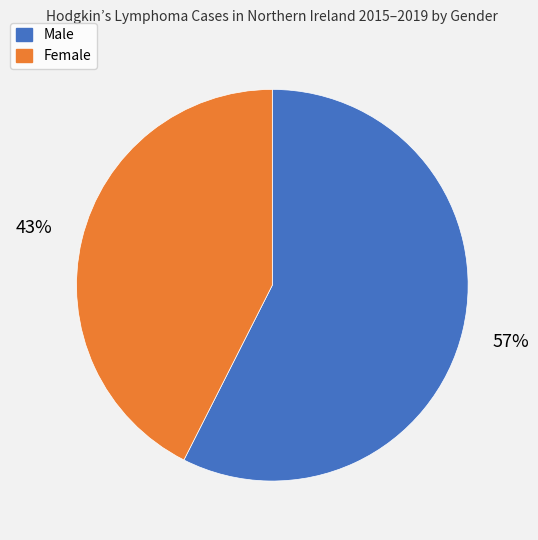

How many slices are in this pie chart?

2